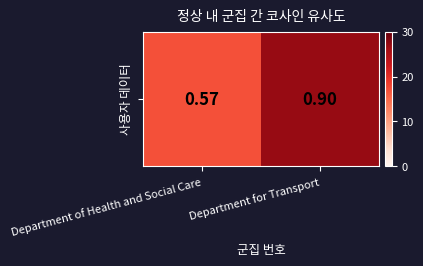

Which has a higher value, Department of Health and Social Care or Department for Transport?

Department for Transport